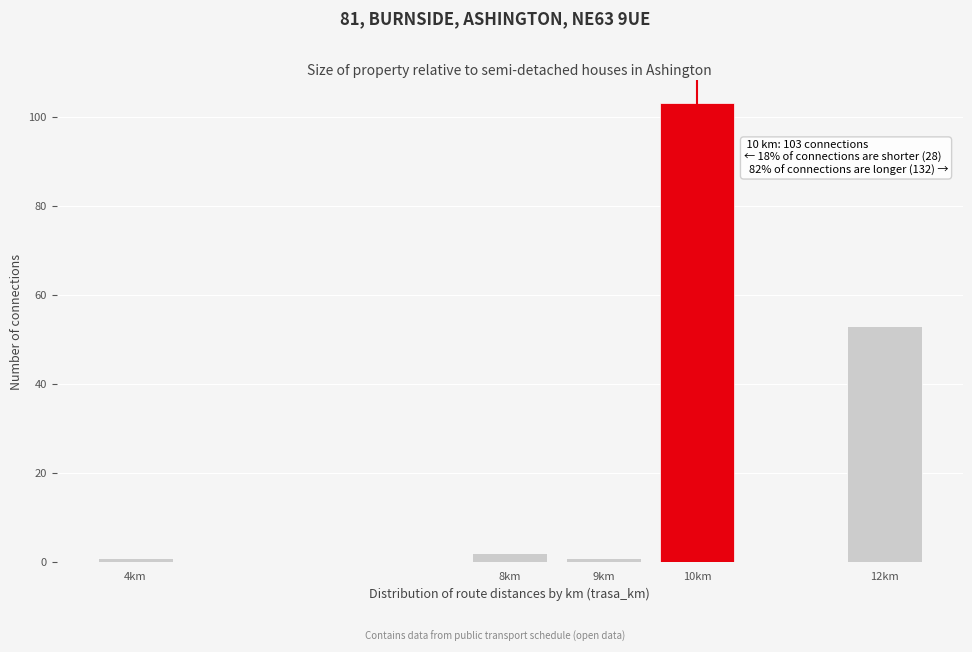

Reading left to right, list all the values displayed in this chart.

4km=1	8km=2	9km=1	10km=103	12km=53